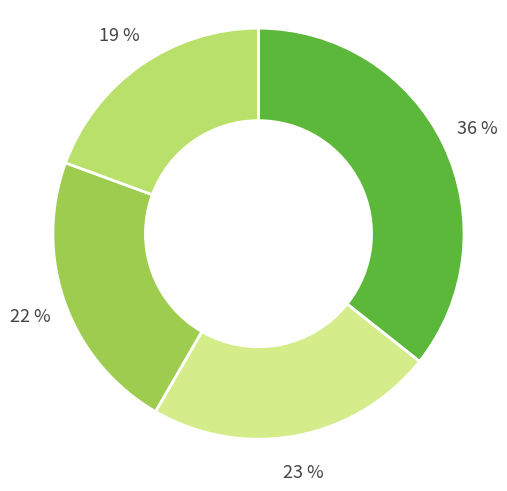

To the nearest percent, what is the average slice percentage?

25%